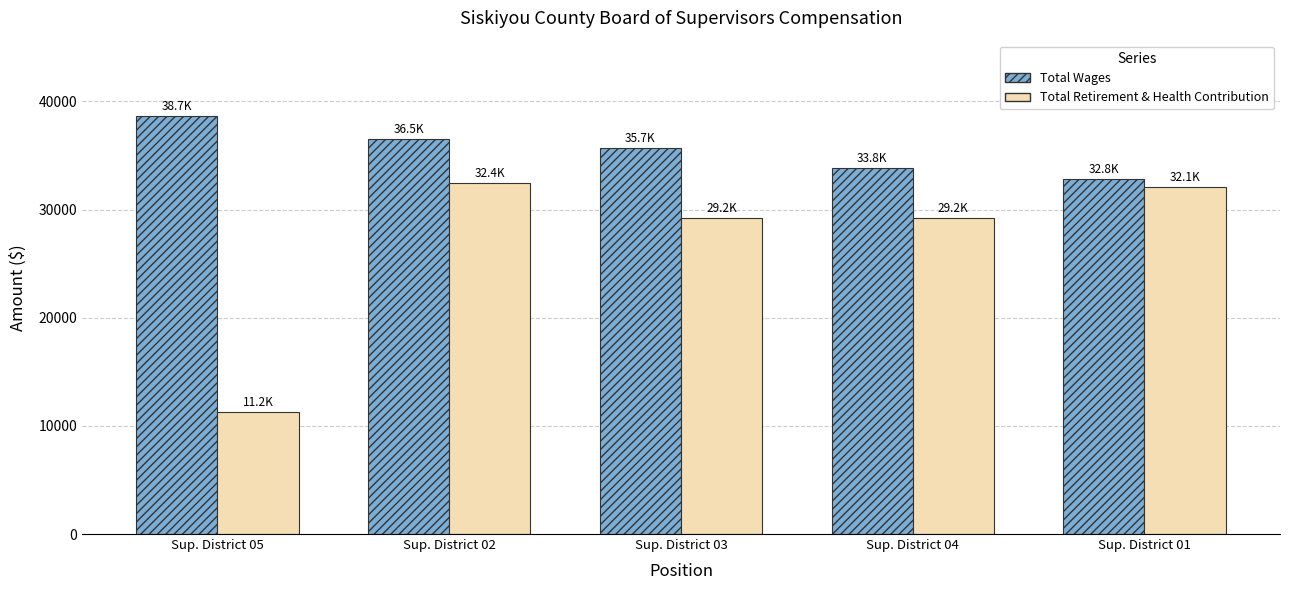

How many bars are there in each group?

2